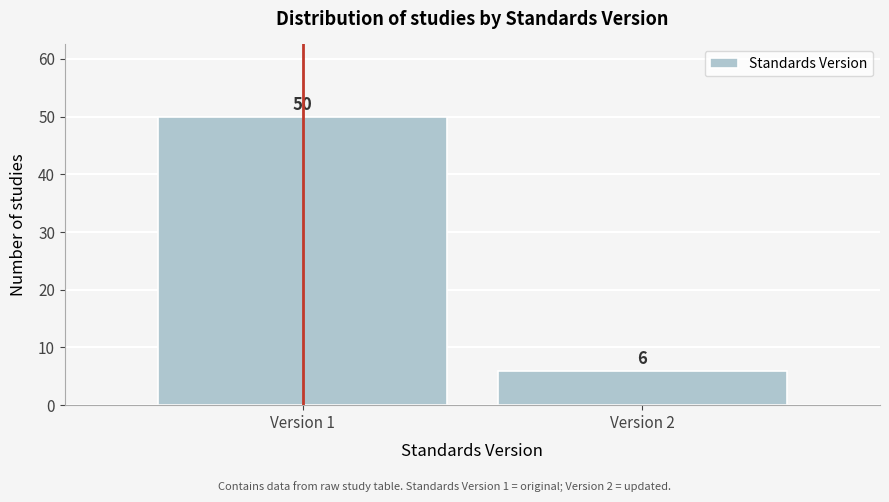

Reading left to right, transcribe all the data shown in this chart.

Version 1=50	Version 2=6